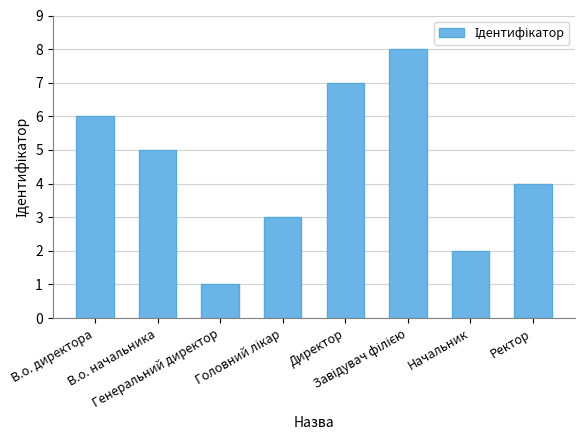

Are the bars grouped side by side (vs. stacked)?

No